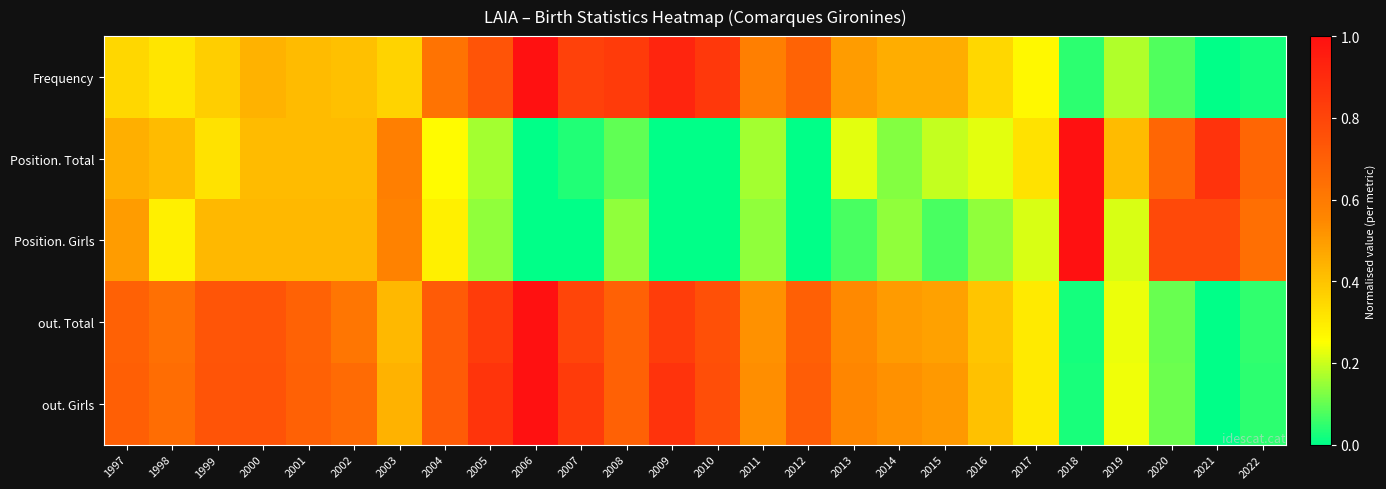

Between 2013 and 2016, which series saw the biggest shift?

out. Girls